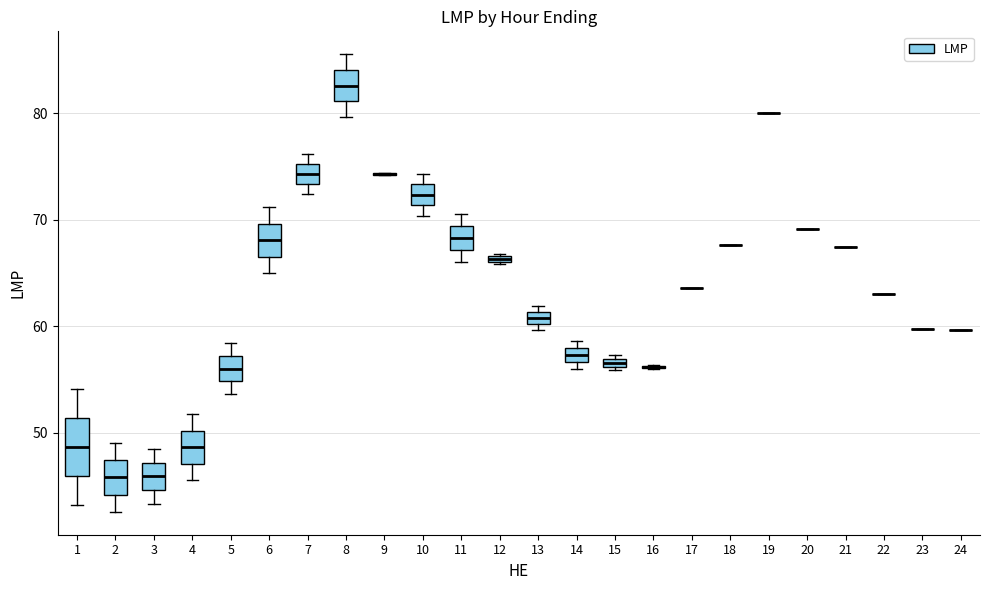

Comparing the boxes themselves (not the whiskers), which one is the tallest?

1